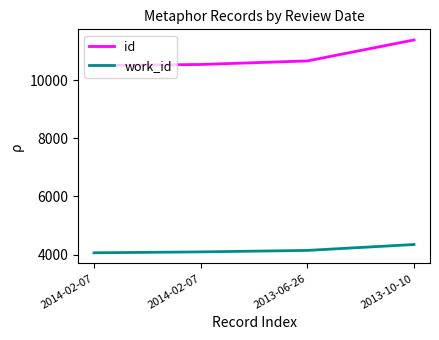

Does the chart display data point markers on the line(s)?

No